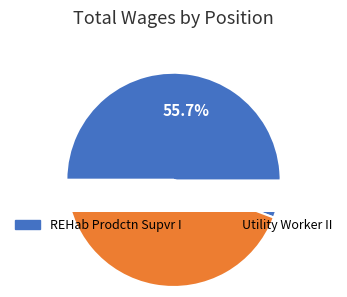

To the nearest percent, what is the difference between the REHab Prodctn Supvr I and Utility Worker II slice percentages?

11%